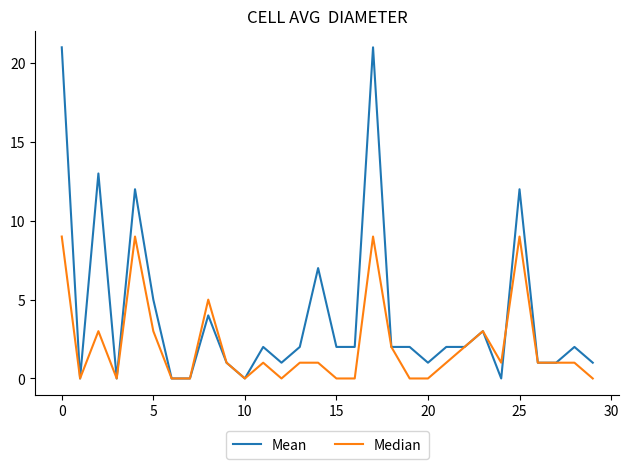

List the series in order of their peak value, highest first.

Mean, Median